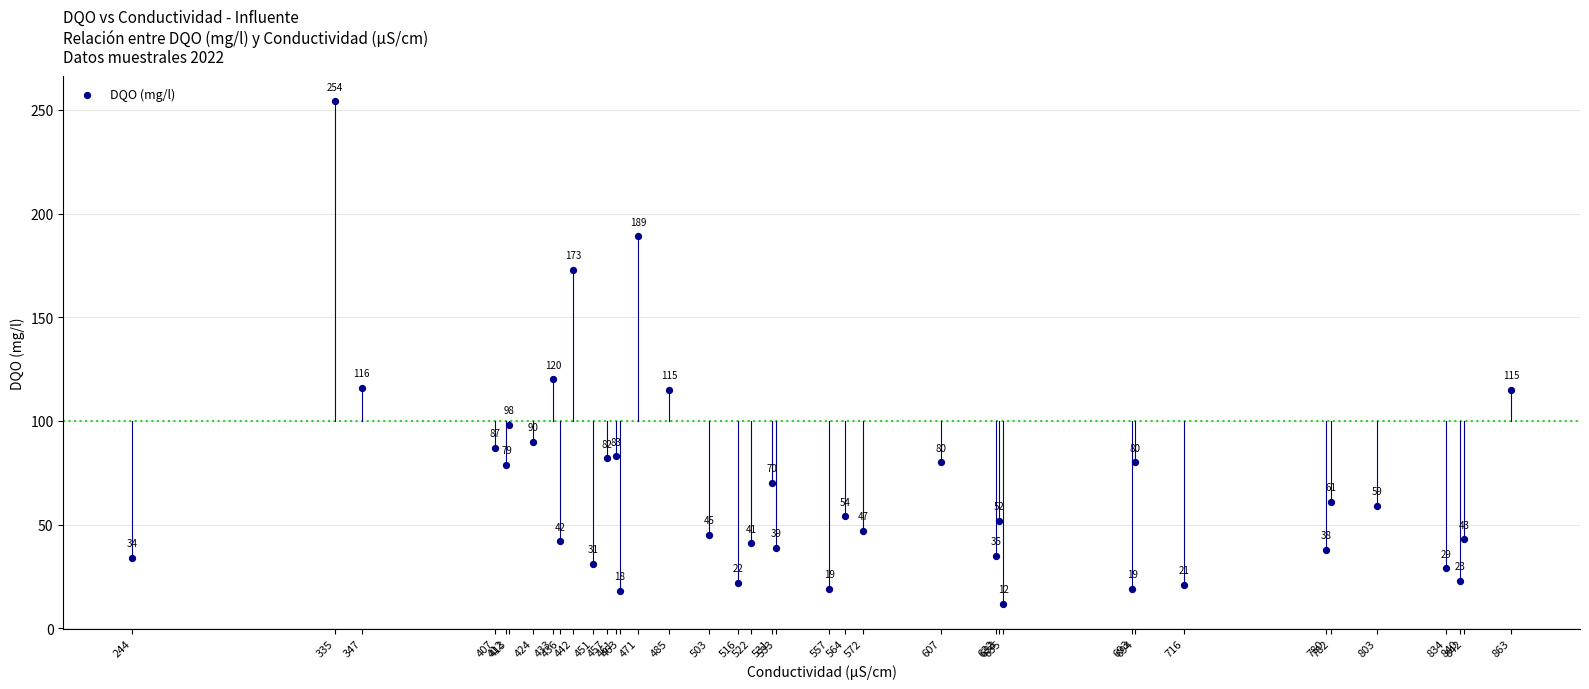

What Y value in the scatter plot is closest to 133?

120